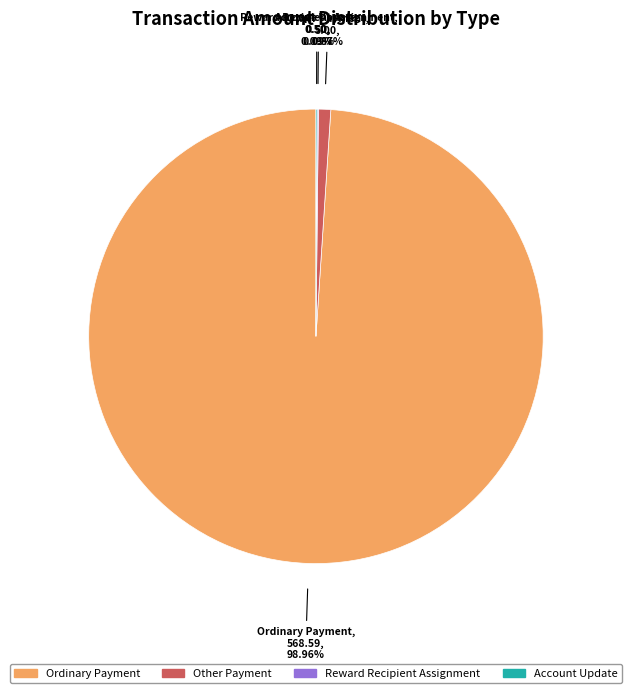

Is there any slice that represents more than half of the pie?

Yes